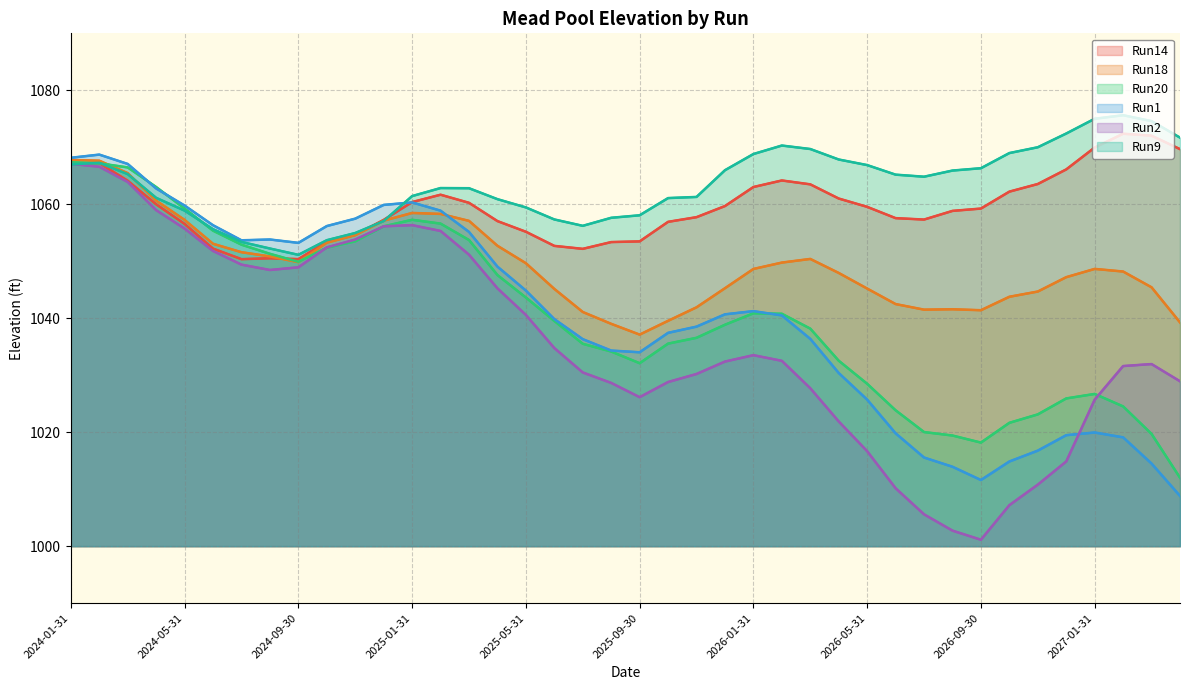

True or false: Run2 has a value of 1010.2 at 29.

True